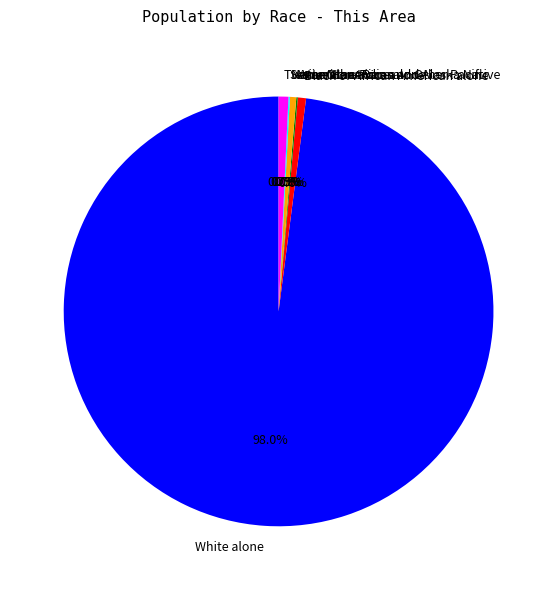

To the nearest percent, what is the difference between the largest and smallest slice percentages?

98%